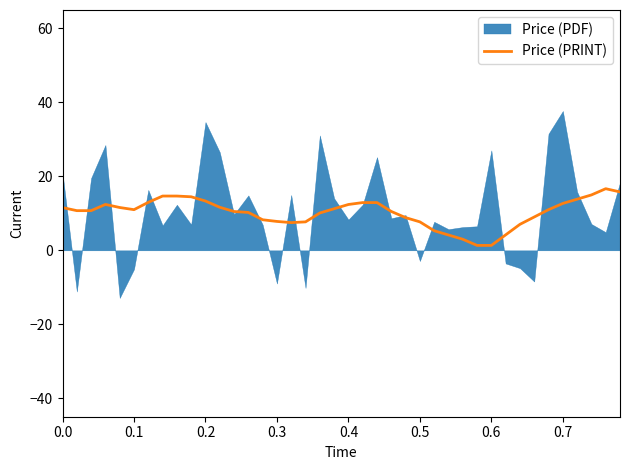

What is the highest value of the Price (PRINT) series?

16.7